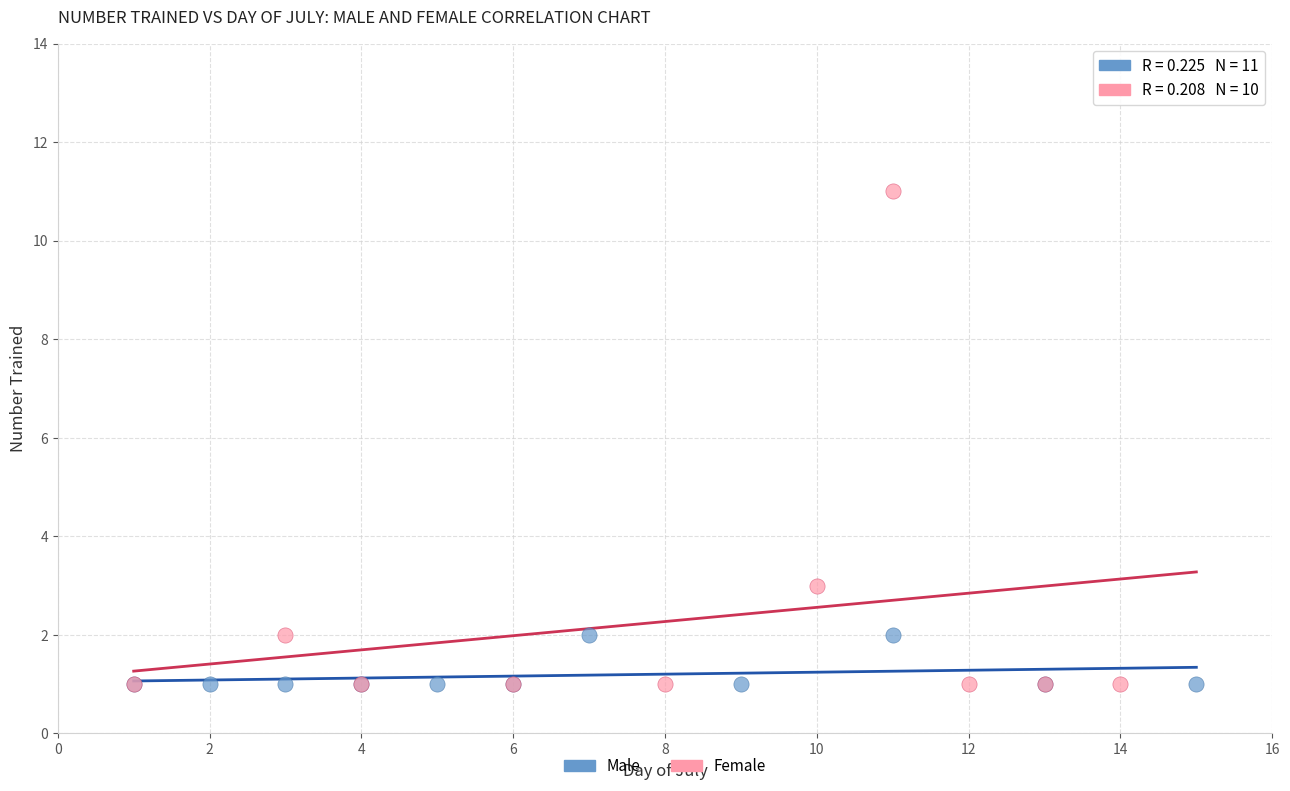

Which series has the largest Y range (max minus min)?

Female